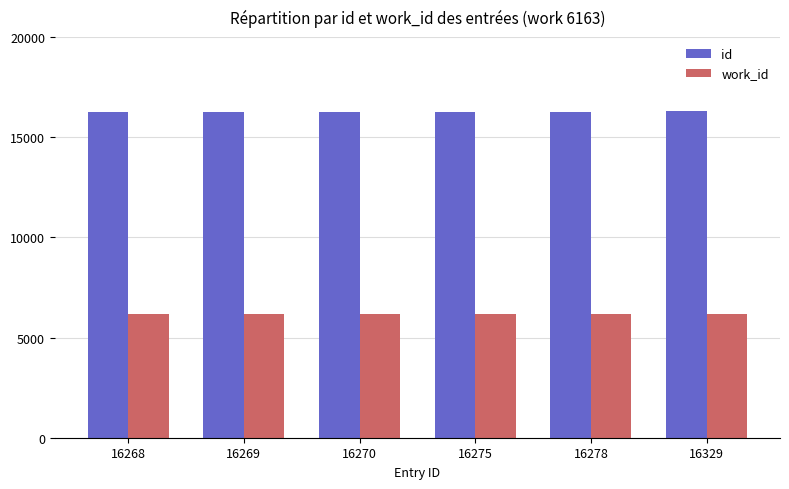

True or false: work_id has a value of 1366 at 16269.

False